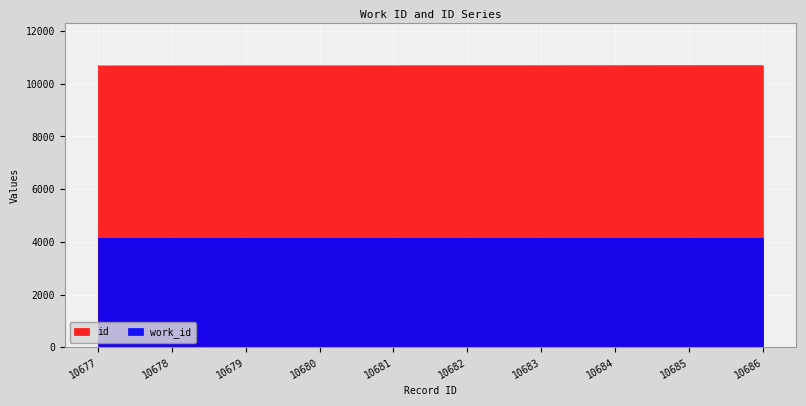

List the labels in order of value, smallest first.

10677, 10678, 10679, 10680, 10681, 10682, 10683, 10684, 10685, 10686